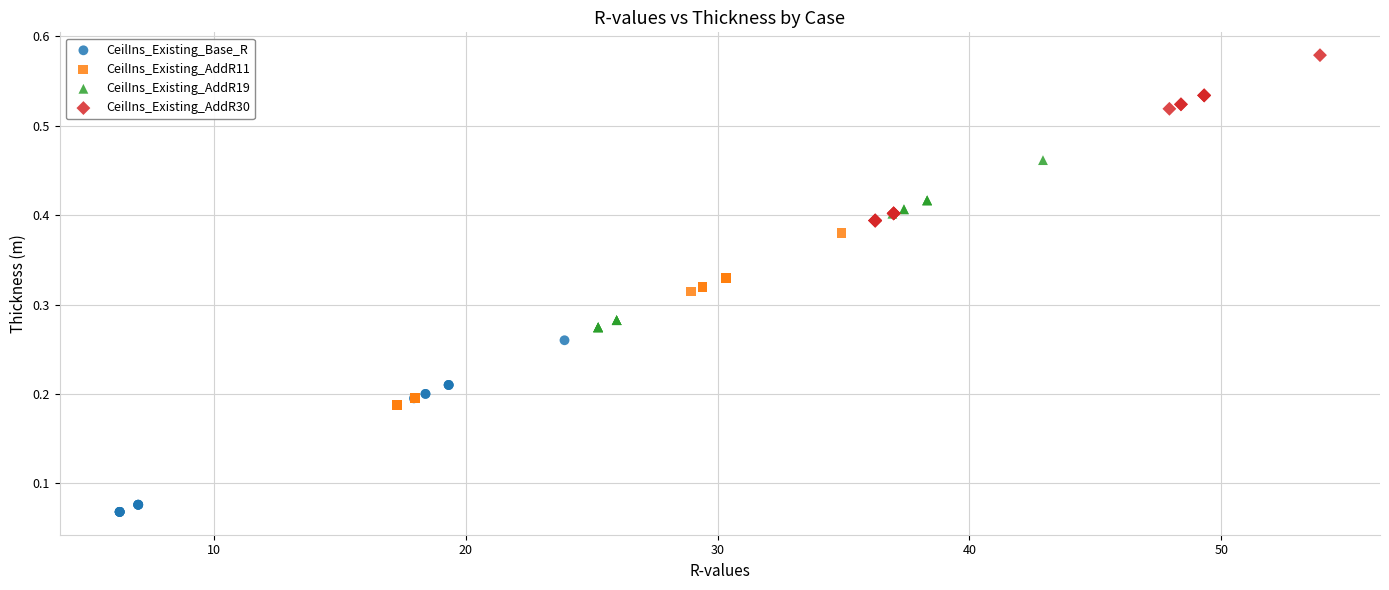

Which series reaches the maximum Y coordinate?

CeilIns_Existing_AddR30